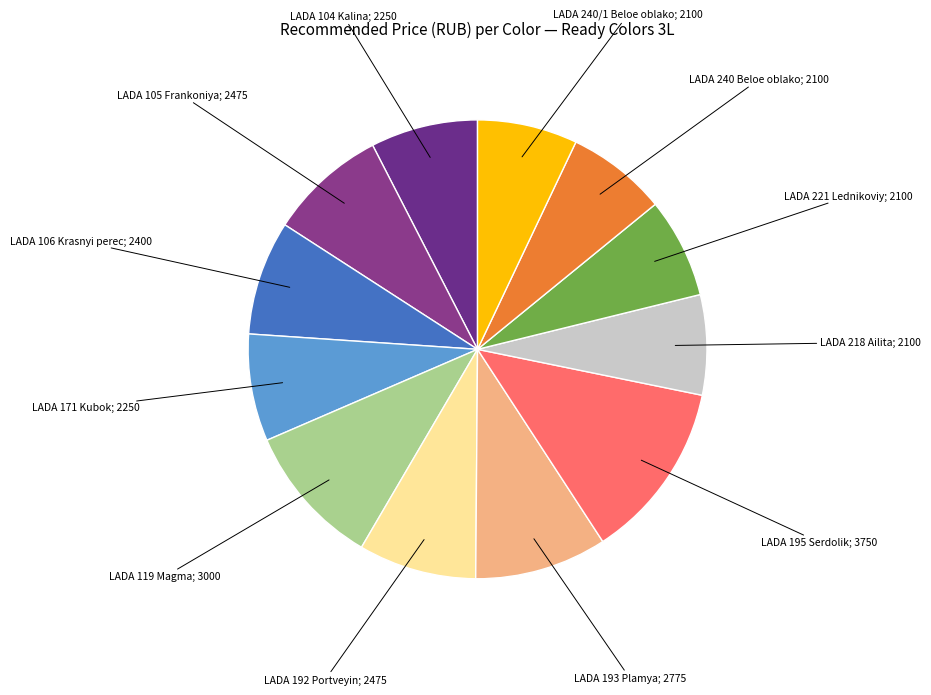

How many segments does this pie chart have?

12